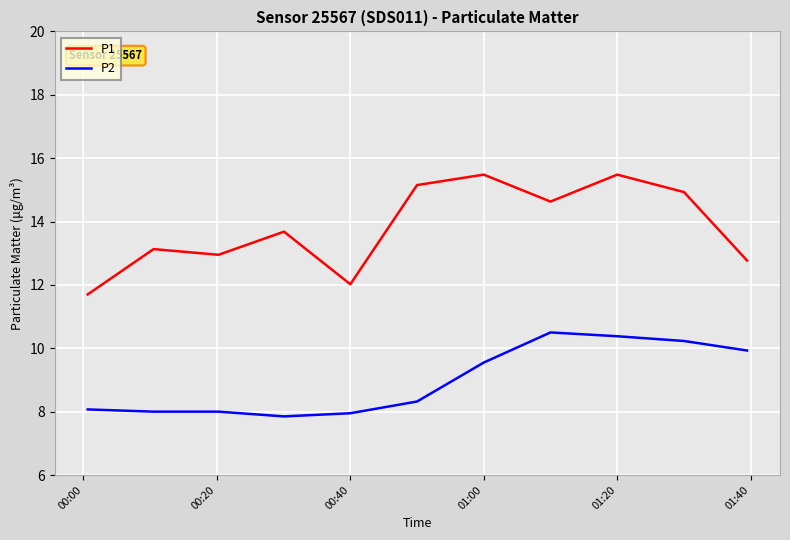

Which series has the largest total across all categories?

P1